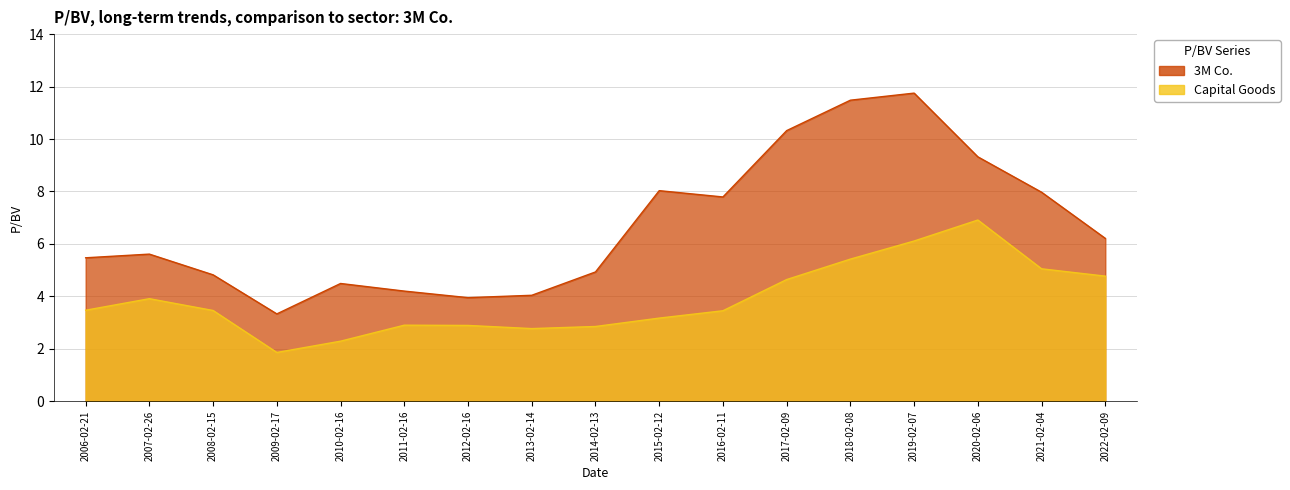

How many categories are shown in the chart?

17